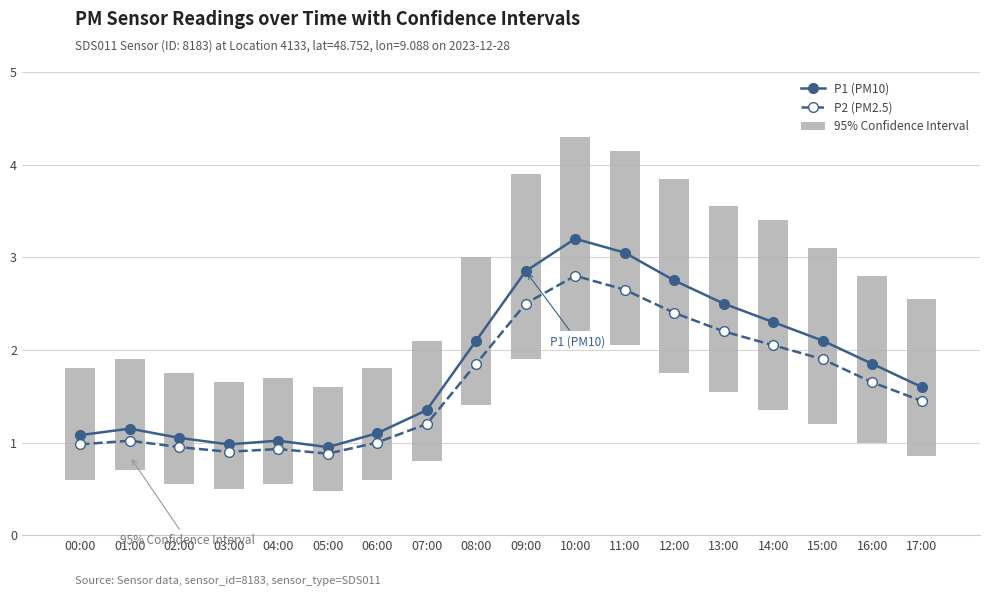

What position from the left is 06:00?

7